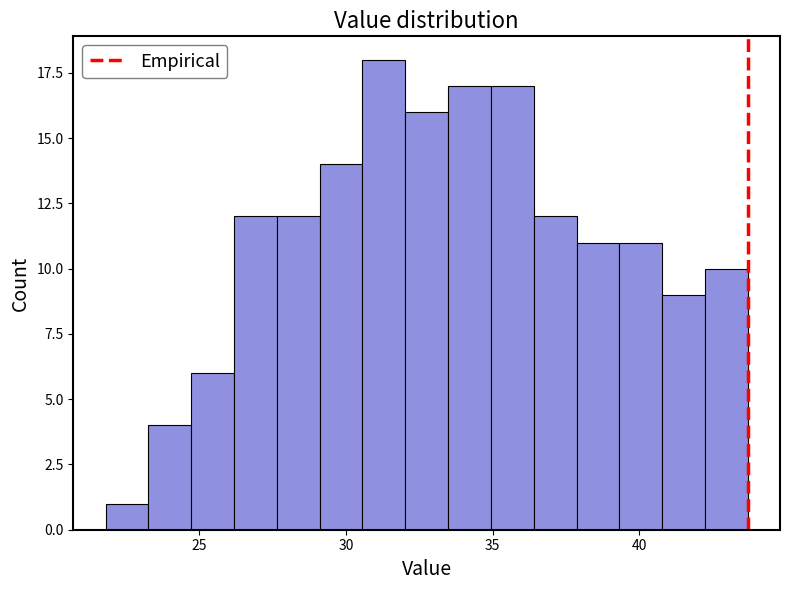

Around what value on the x-axis is the tallest bar? Give the approximate position of its centre, as read against the axis.

31.5